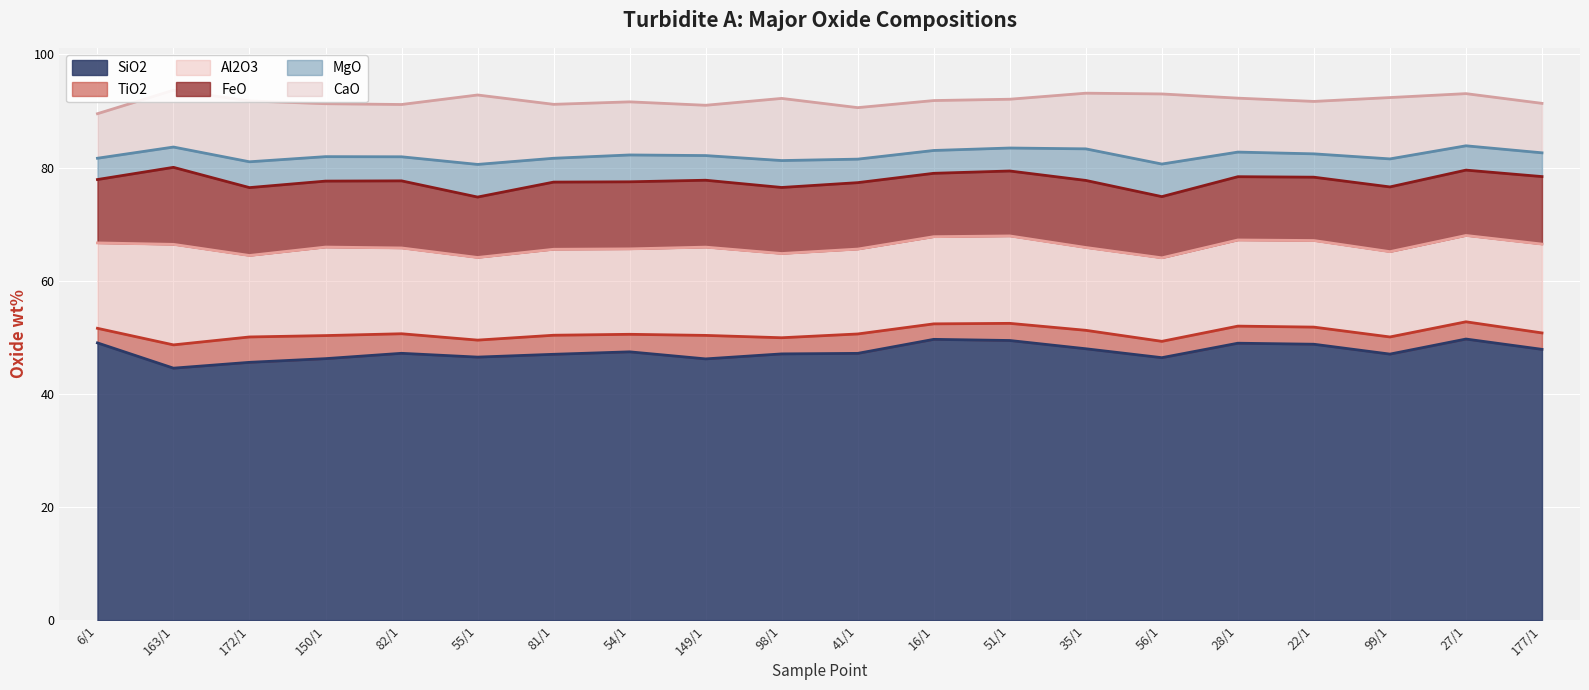

How many data points in MgO are above 4?

18